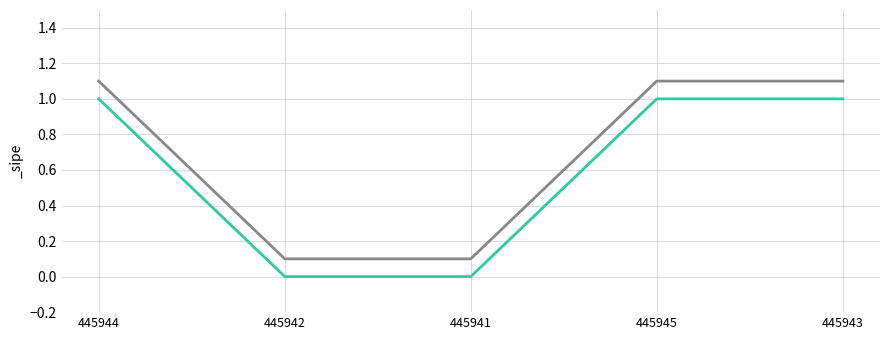

Which has a higher value, 445942 or 445945?

445945